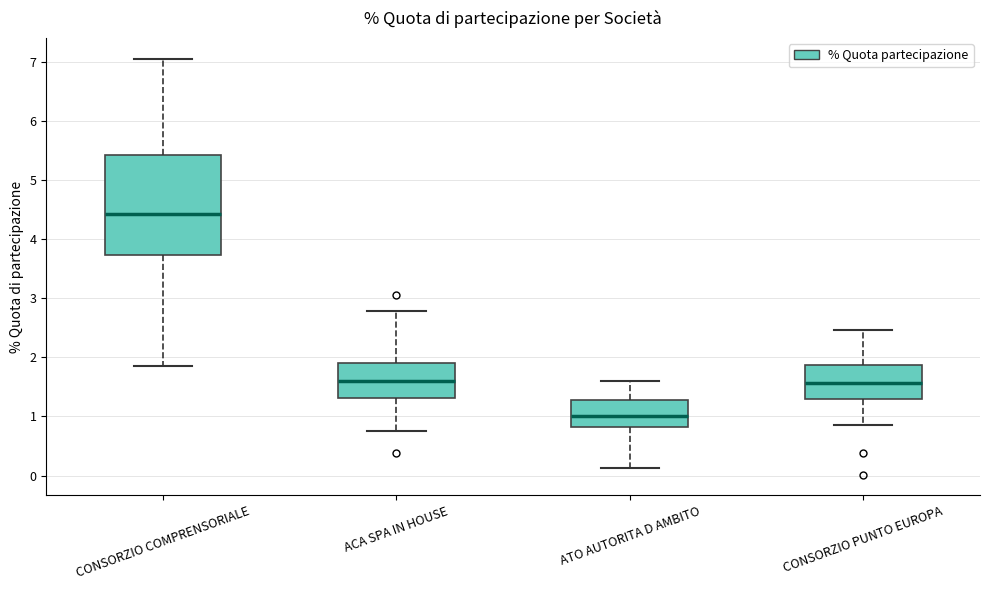

Where is the upper edge of the box for ACA SPA IN HOUSE on the y-axis? The values are not printed on the chart, so give them approximately, as read against the axis.

1.9